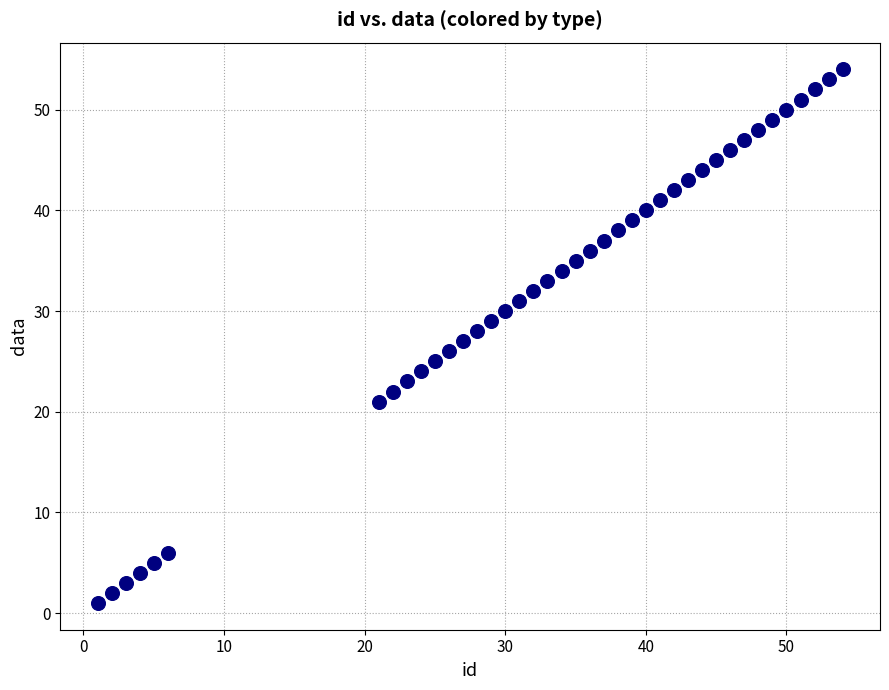

What is the range of X values (max minus min)?

53